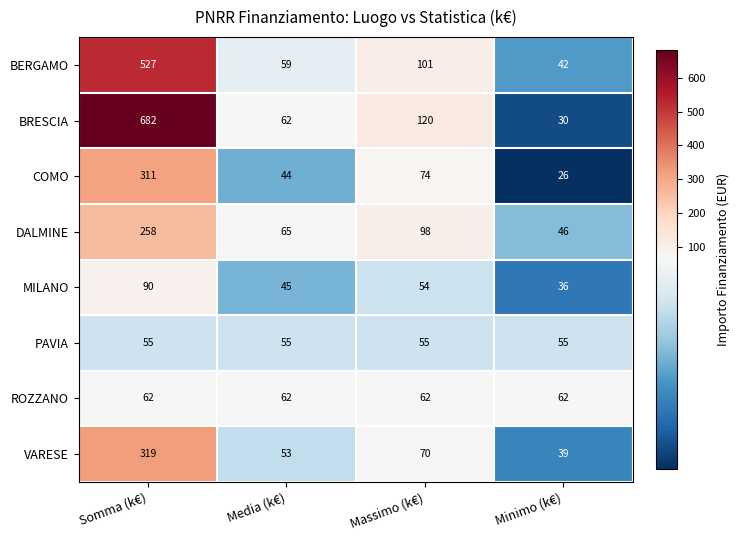

What value does the VARESE series have at Somma (k€), to the nearest 10?

320